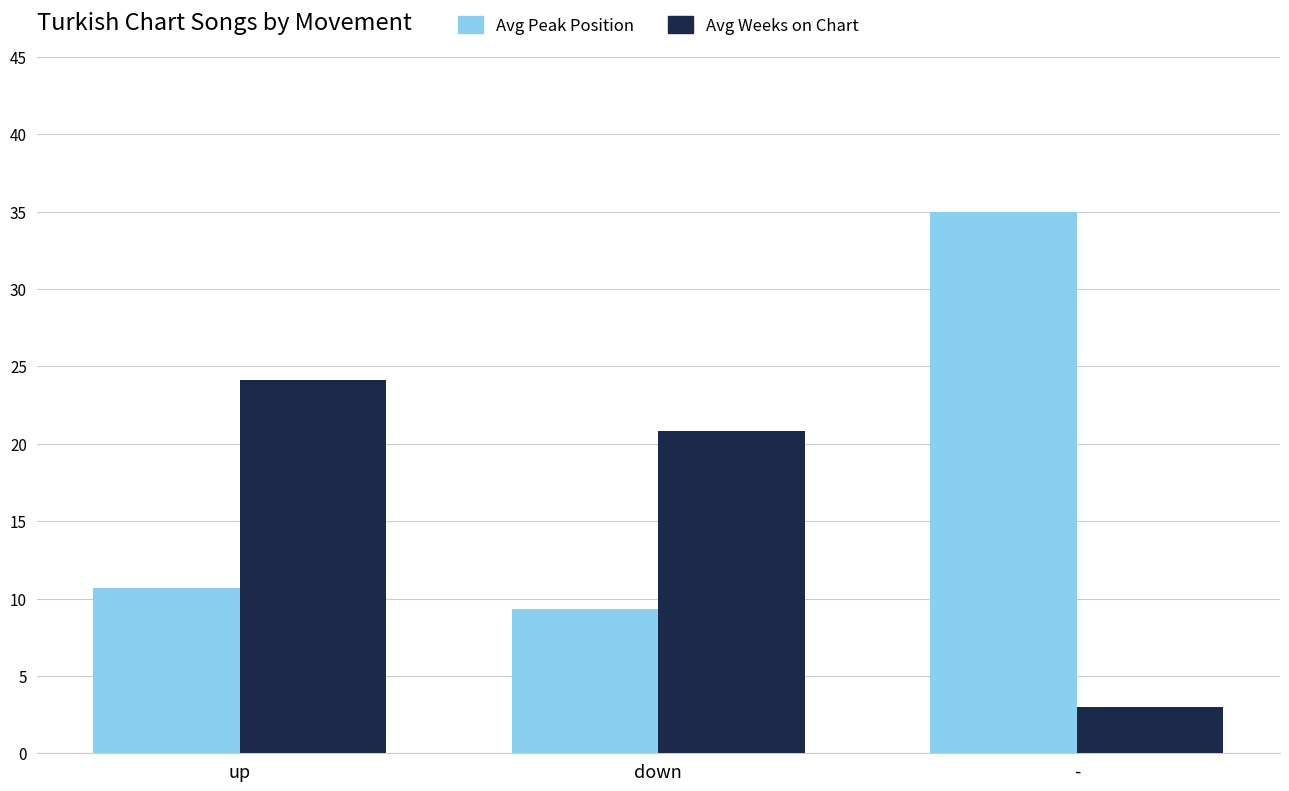

At which label is Avg Peak Position closest to 22?

up